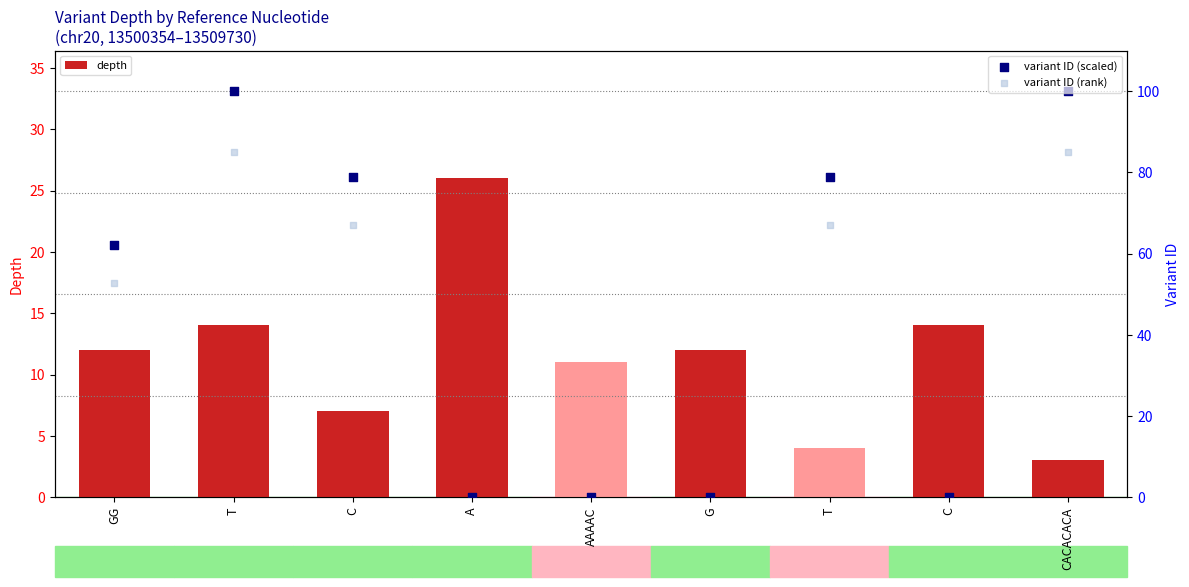

What are all the series names shown in the legend?

depth, variant ID (scaled), variant ID (rank)